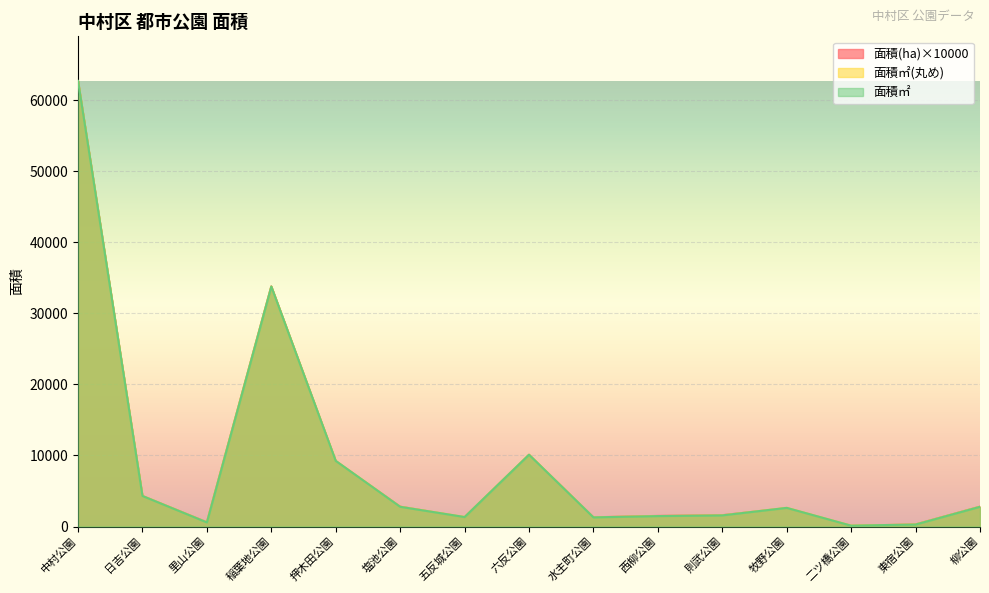

What is the label of the 15th point from the left?

柳公園